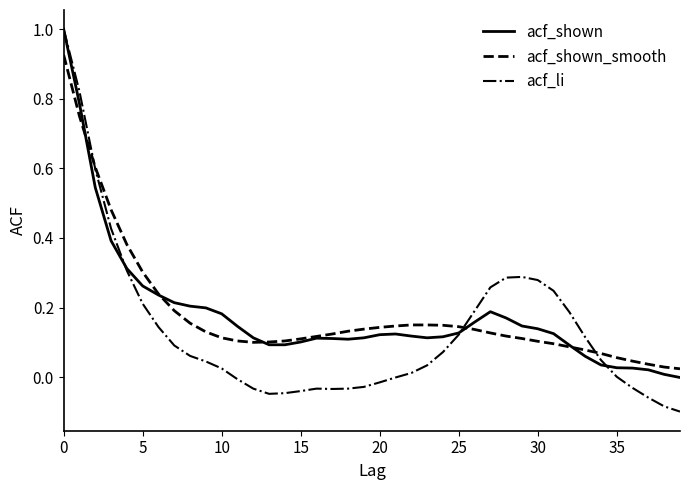

What is the maximum value shown in the chart?

1.0